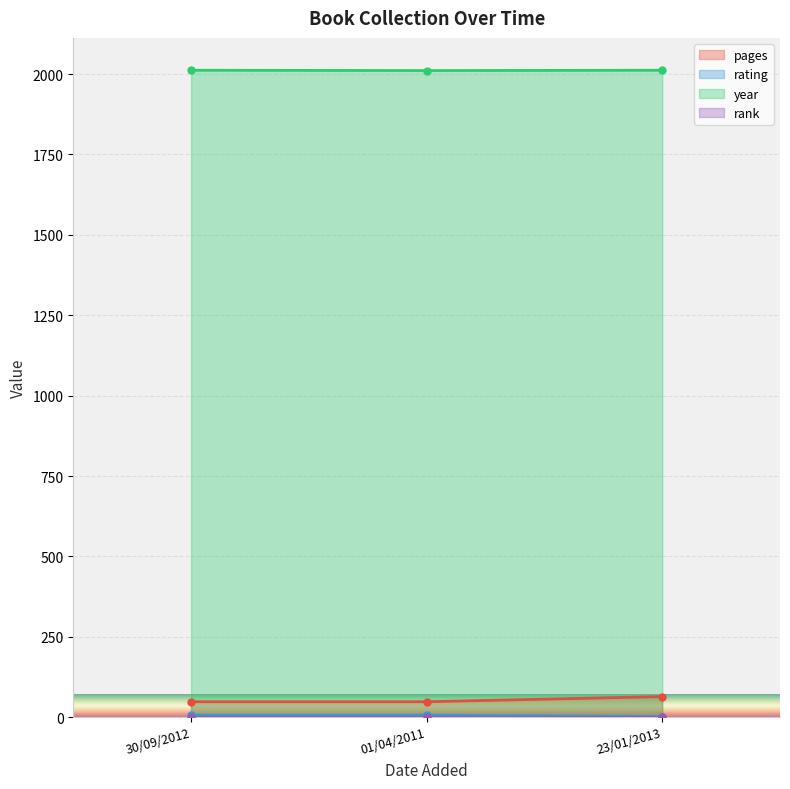

What is the average value of the pages series?

53